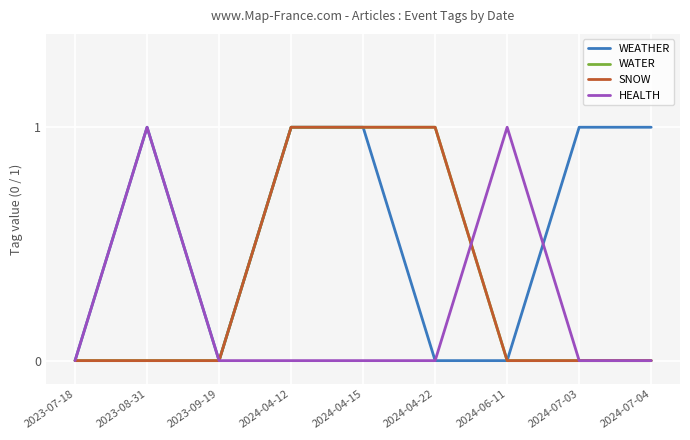

At which category does the chart reach its minimum across all series?

2023-07-18